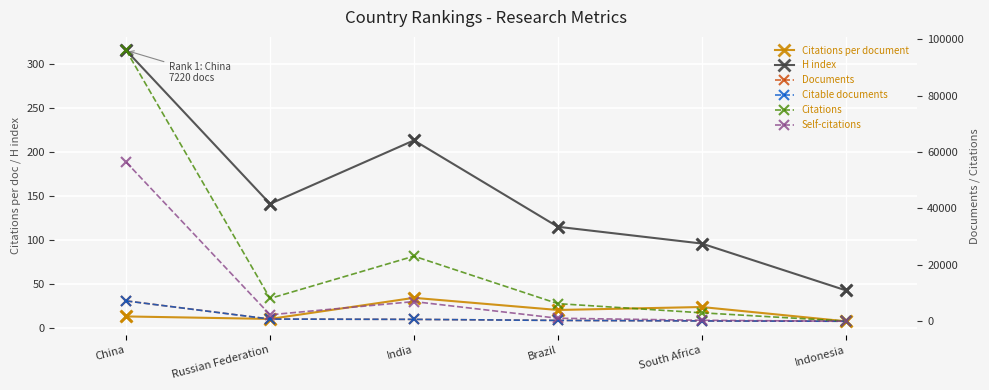

What are all the series names shown in the legend?

Citations per document, H index, Documents, Citable documents, Citations, Self-citations